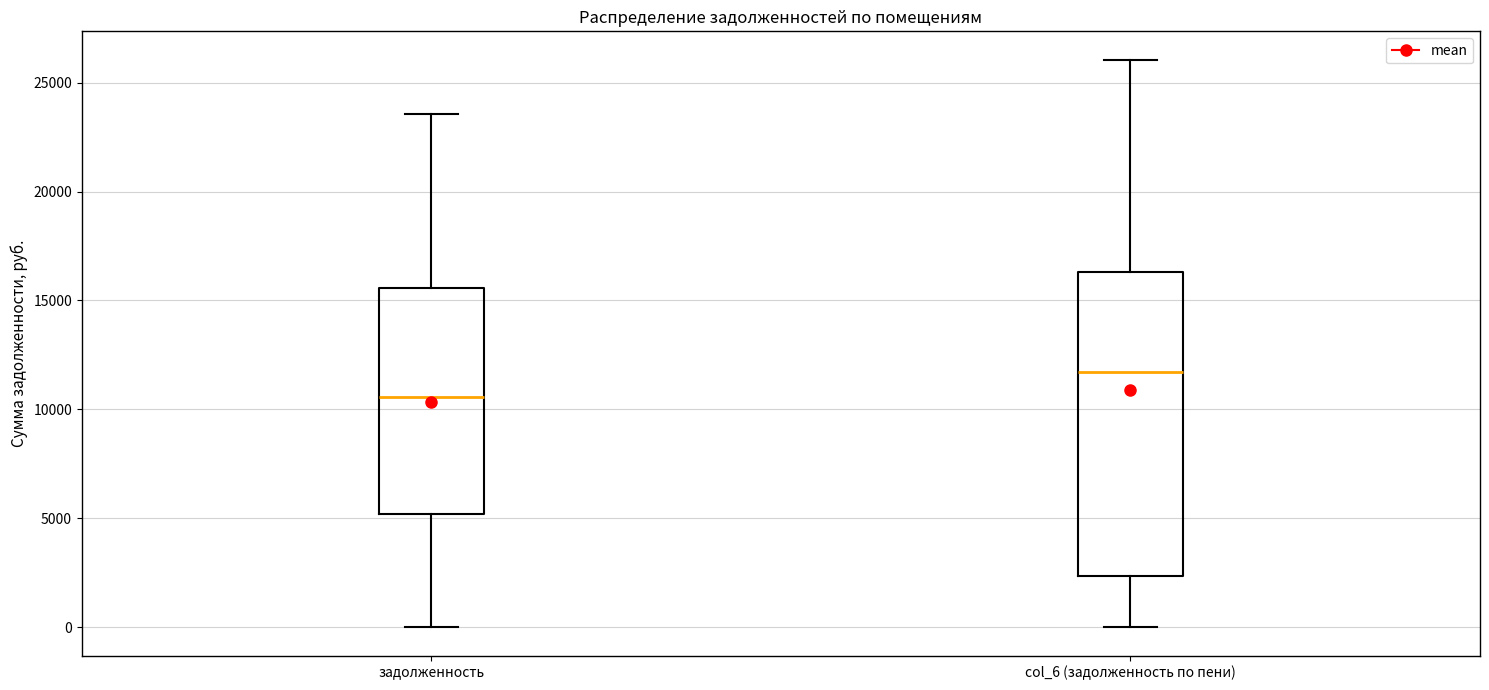

Where does the median line of the box for задолженность sit on the y-axis? The values are not printed on the chart, so give them approximately, as read against the axis.

10500